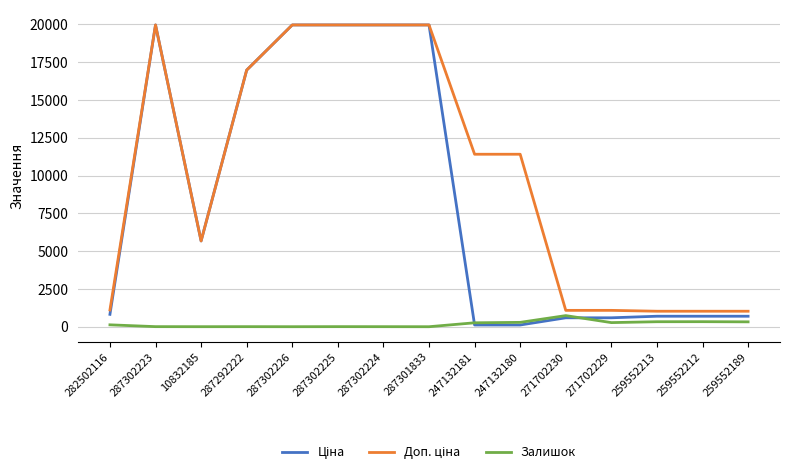

True or false: Залишок has a value of 735.0 at 271702230.

True